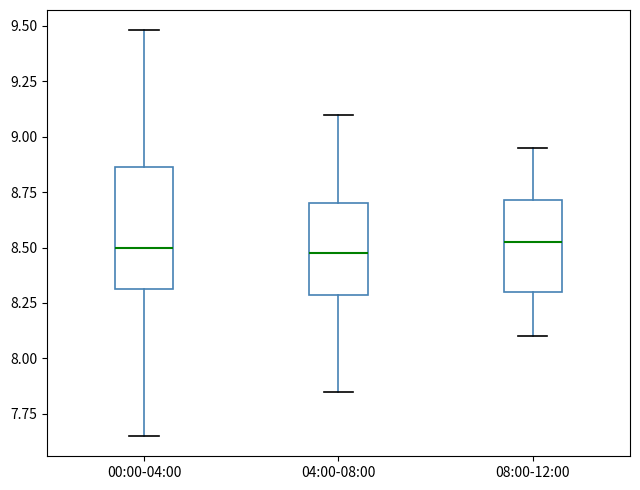

Reading left to right, read every box against the y-axis: the position of its median line, the range the box covers, and the ends of its whiskers. The values are not printed on the chart, so give them approximately, as read against the axis.

00:00-04:00: median 8.50, box 8.30 to 8.85, whiskers 7.65 to 9.50
04:00-08:00: median 8.50, box 8.30 to 8.70, whiskers 7.85 to 9.10
08:00-12:00: median 8.55, box 8.30 to 8.70, whiskers 8.10 to 8.95